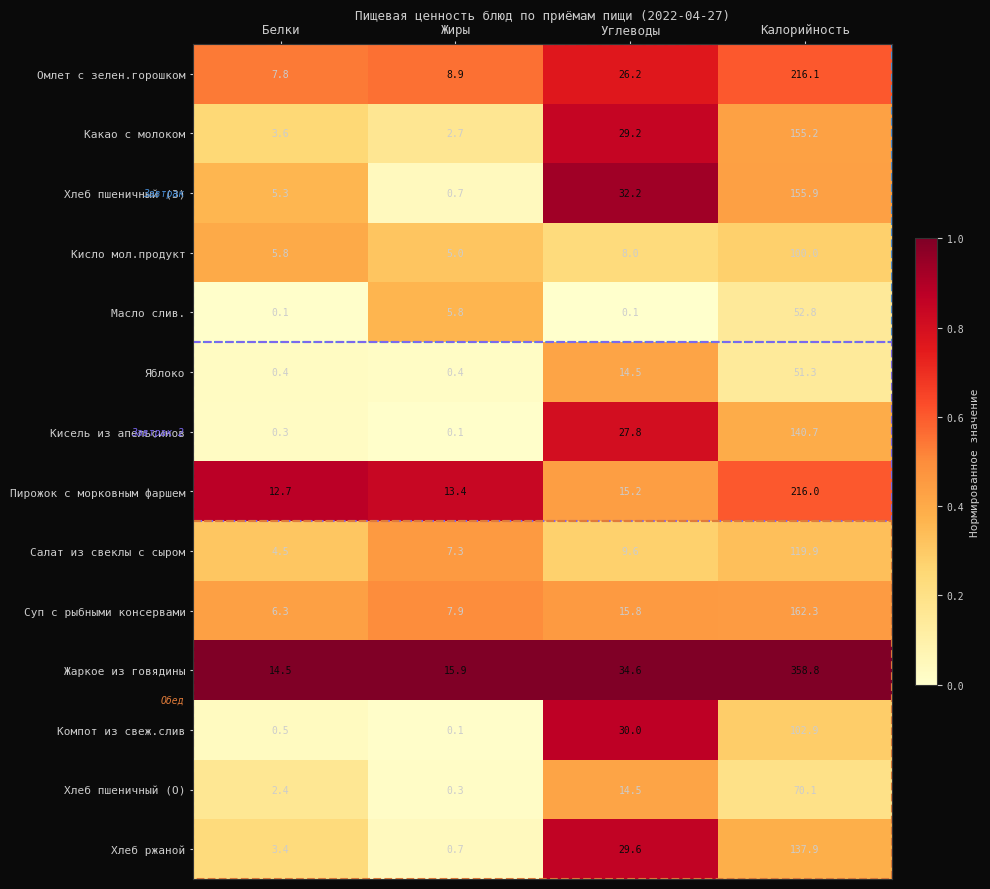

What is the spread (max minus min) of values at Жиры?

15.8